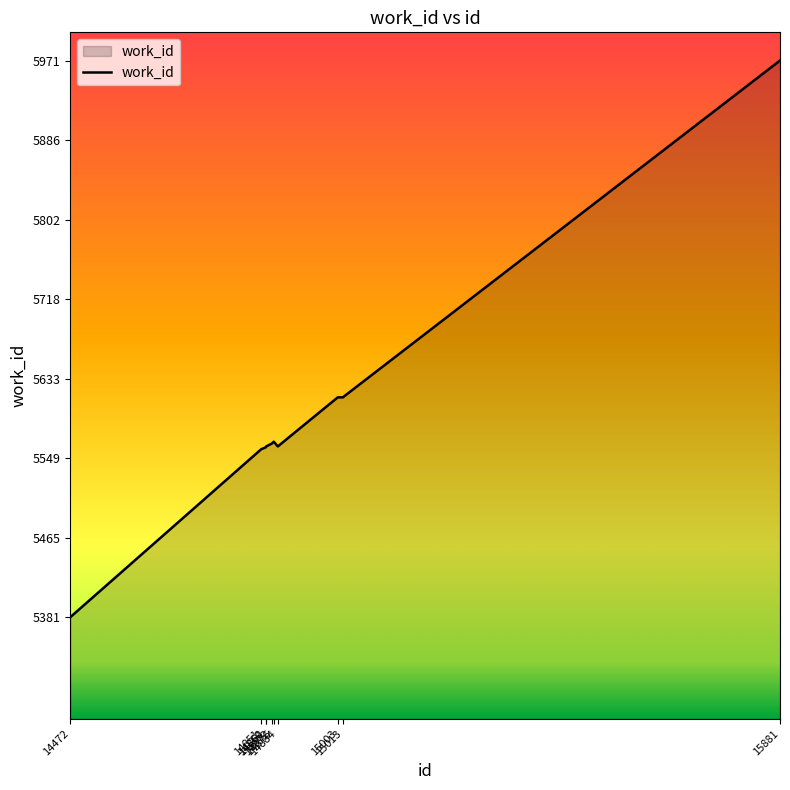

What is the minimum value shown in the chart?

5381